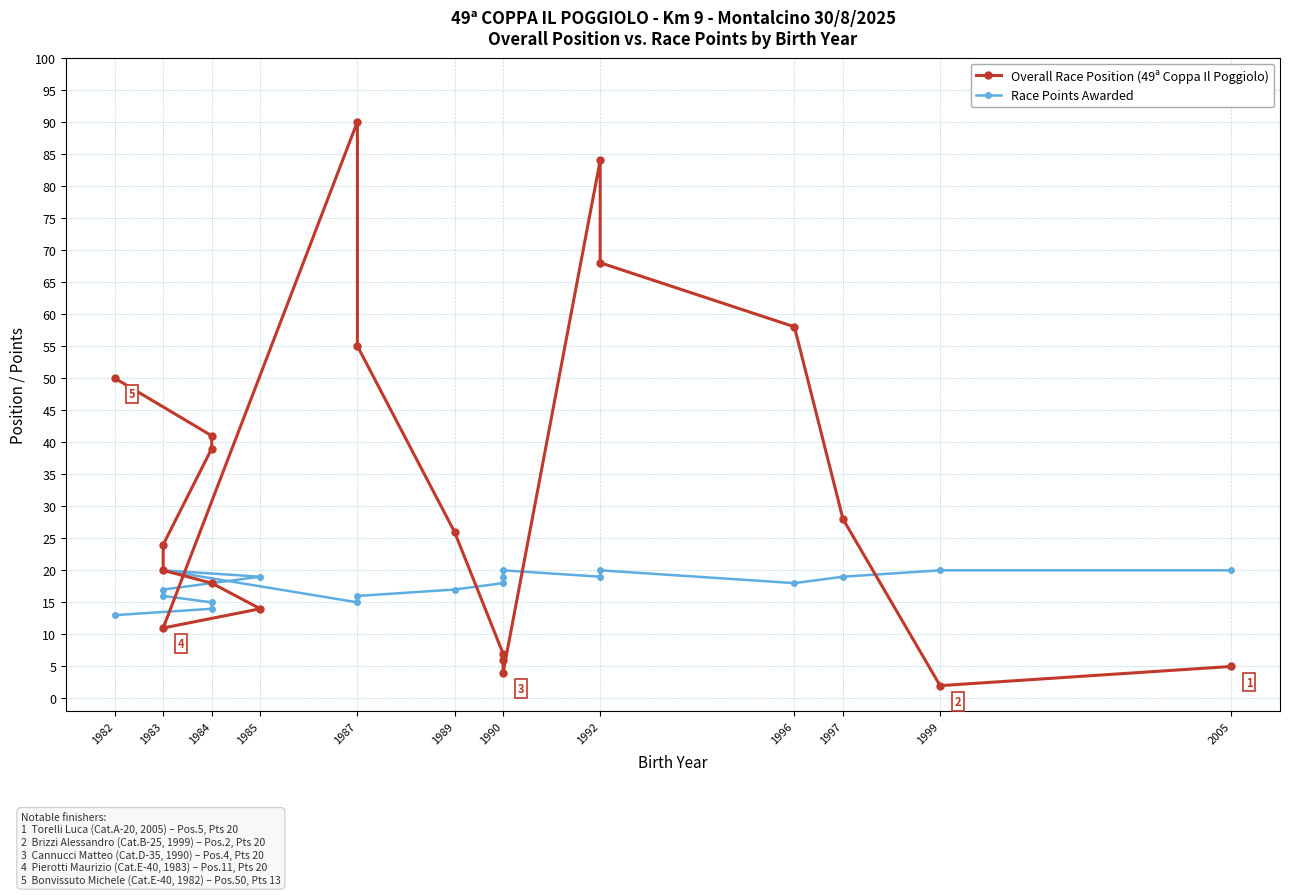

How many times do Race Points Awarded and Overall Race Position (49ª Coppa Il Poggiolo) cross each other?

4